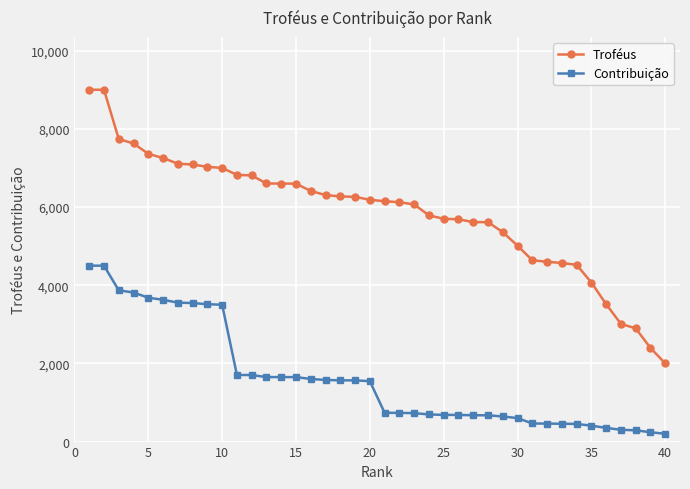

What is the highest value of the Troféus series?

9000